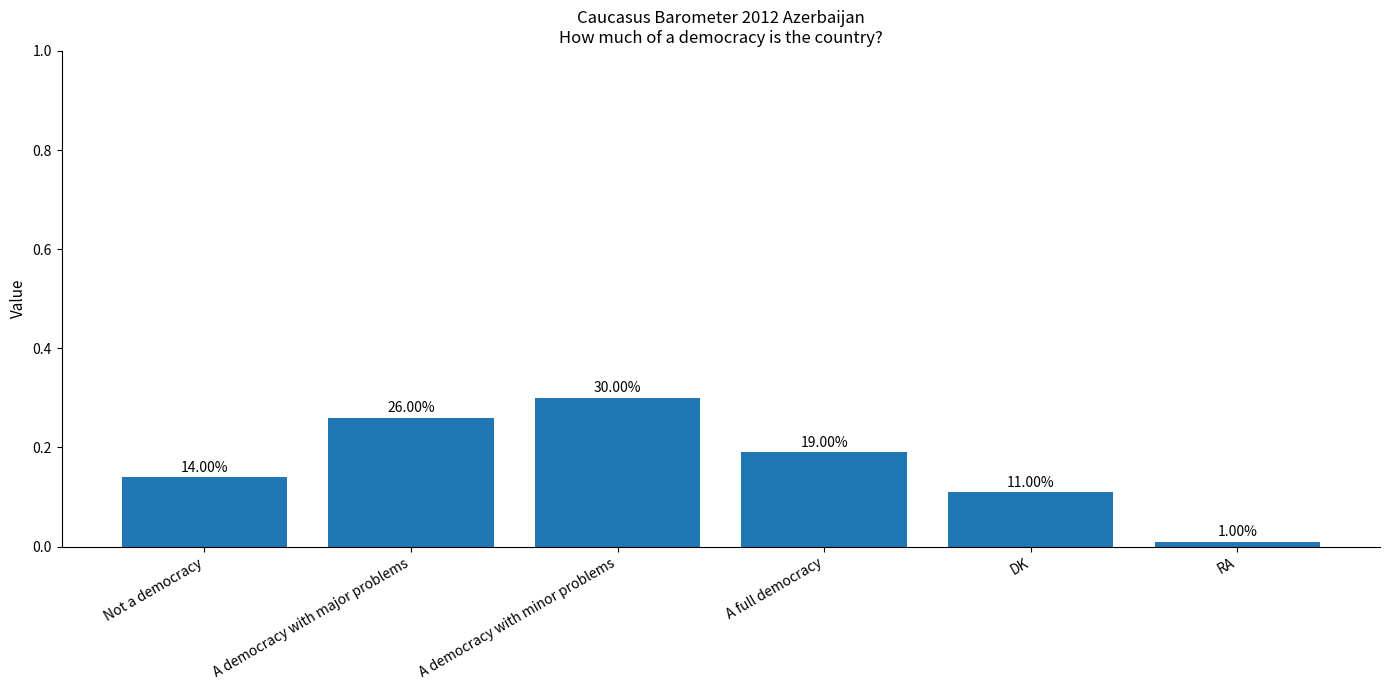

What is the approximate value at DK?

0.1